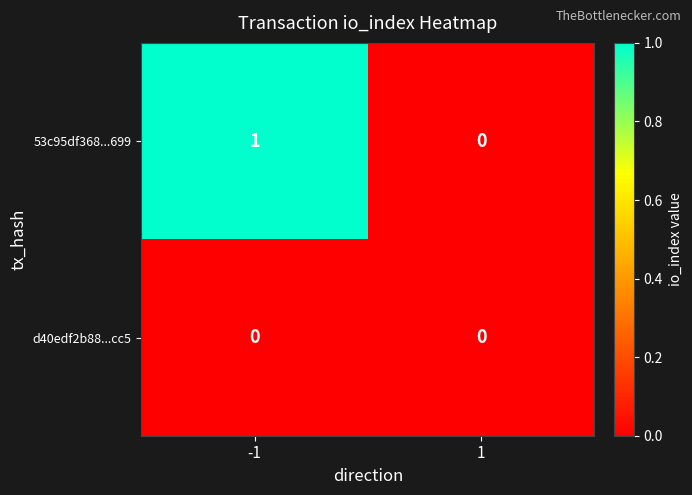

At which category does the chart reach its peak across all series?

-1